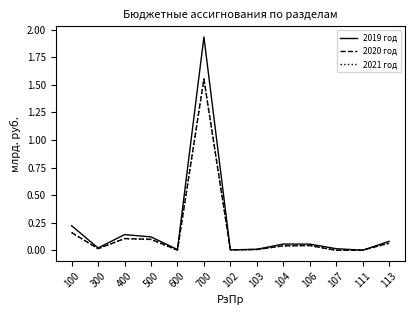

The value of 2020 год at 106 is 0.0. True or false?

True